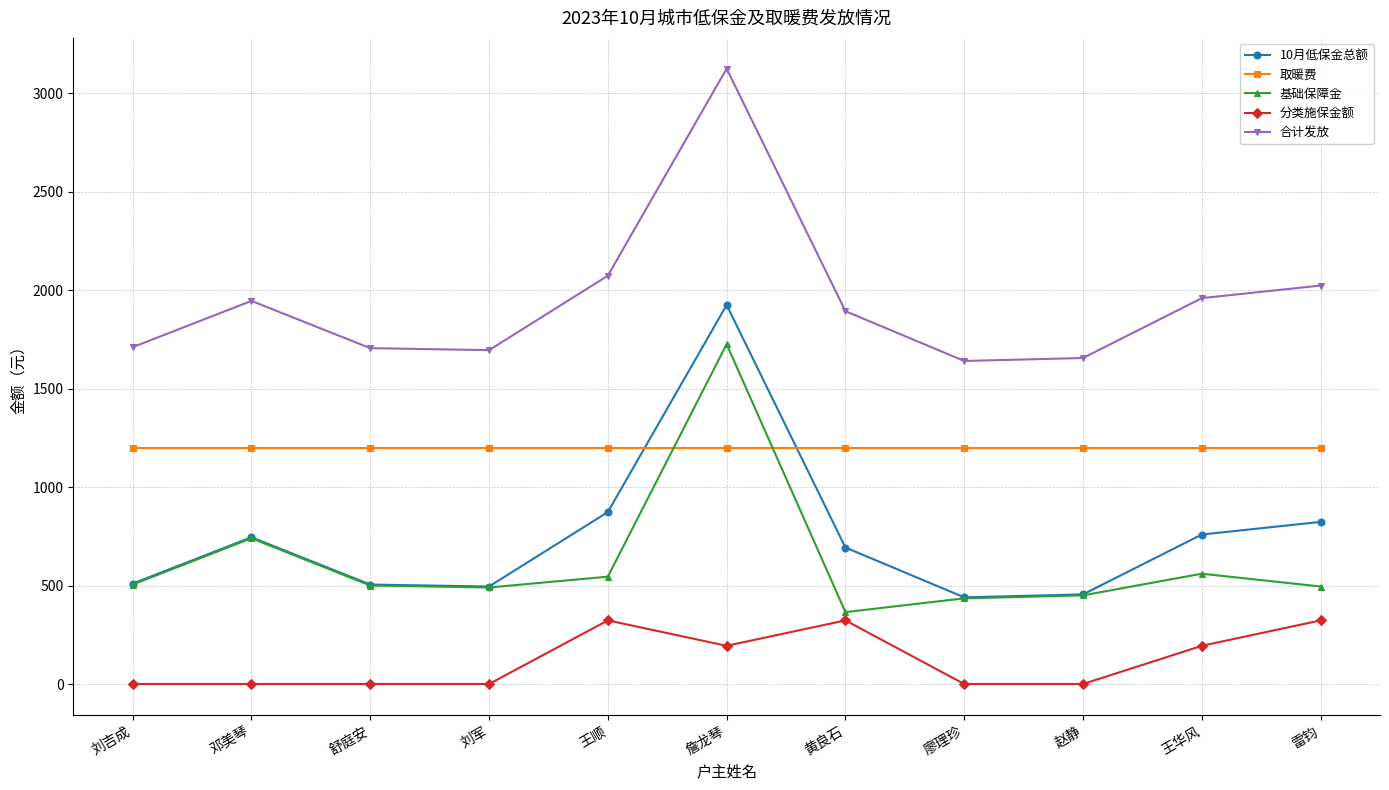

What are all the series names shown in the legend?

10月低保金总额, 取暖费, 基础保障金, 分类施保金额, 合计发放